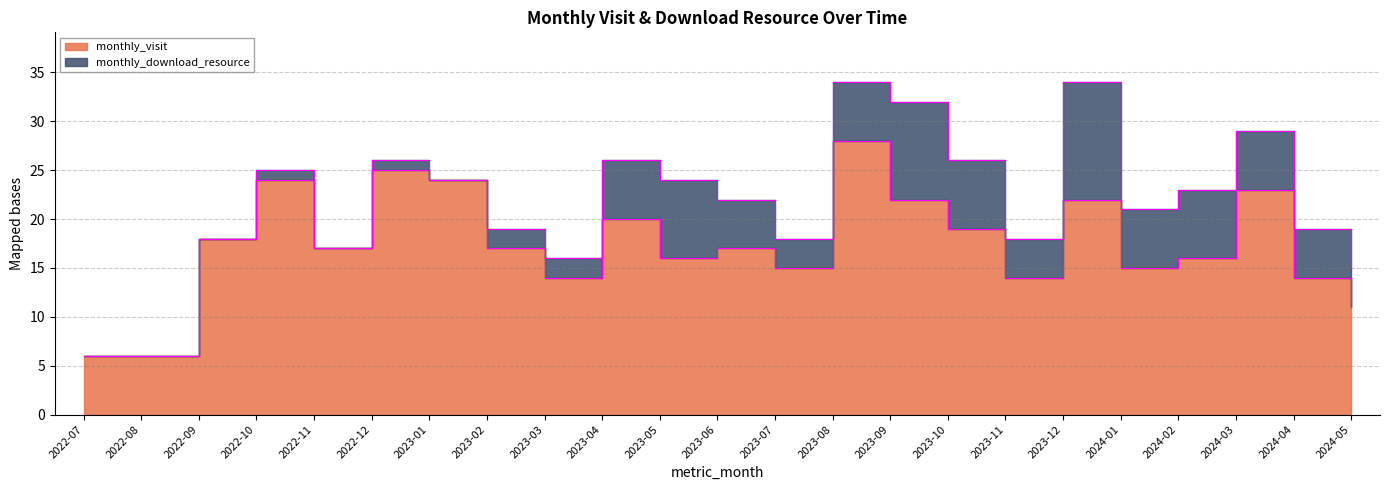

Which has a higher value, 2022-07 or 2022-10?

2022-10